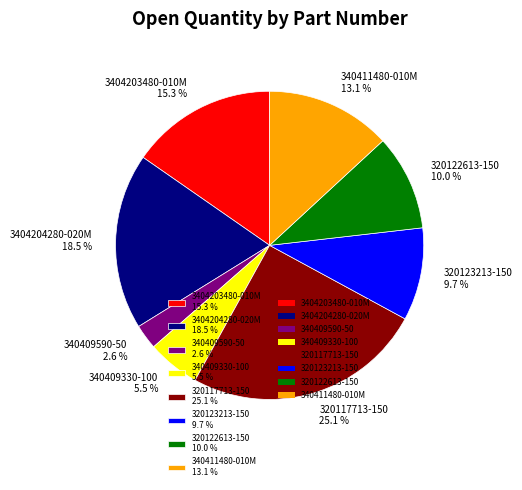

Which slice is the smallest?

340409590-50